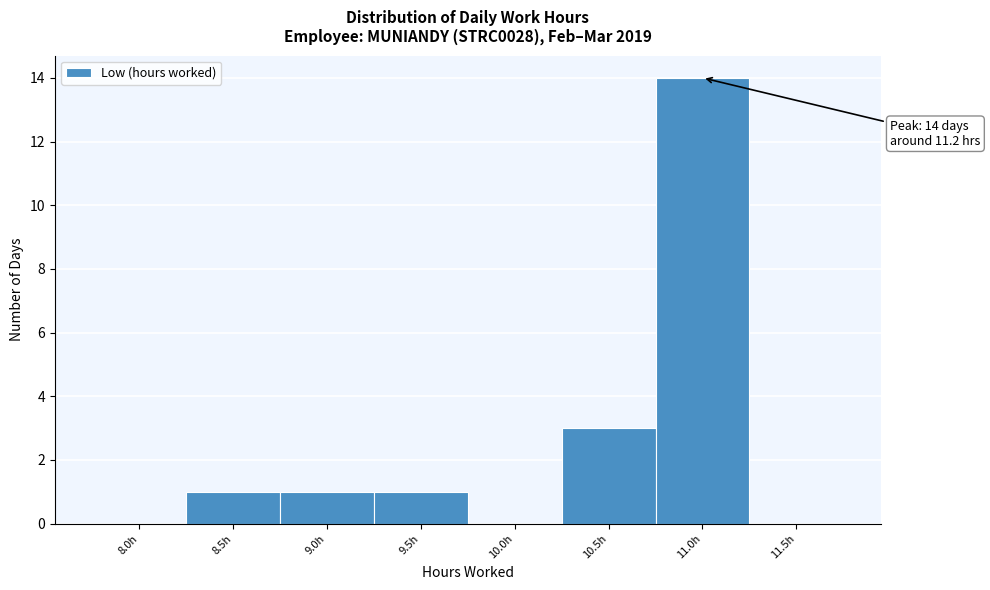

Reading left to right, what are all the values shown in this chart?

8.0h=0	8.5h=1	9.0h=1	9.5h=1	10.0h=0	10.5h=3	11.0h=14	11.5h=0